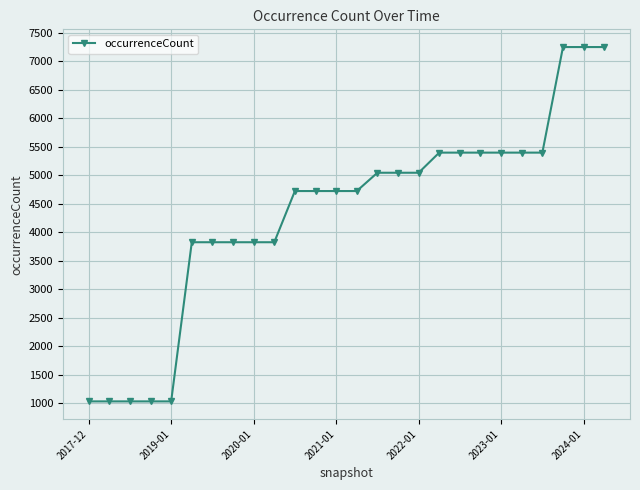

What is the value of the 4th point from the left?

1032